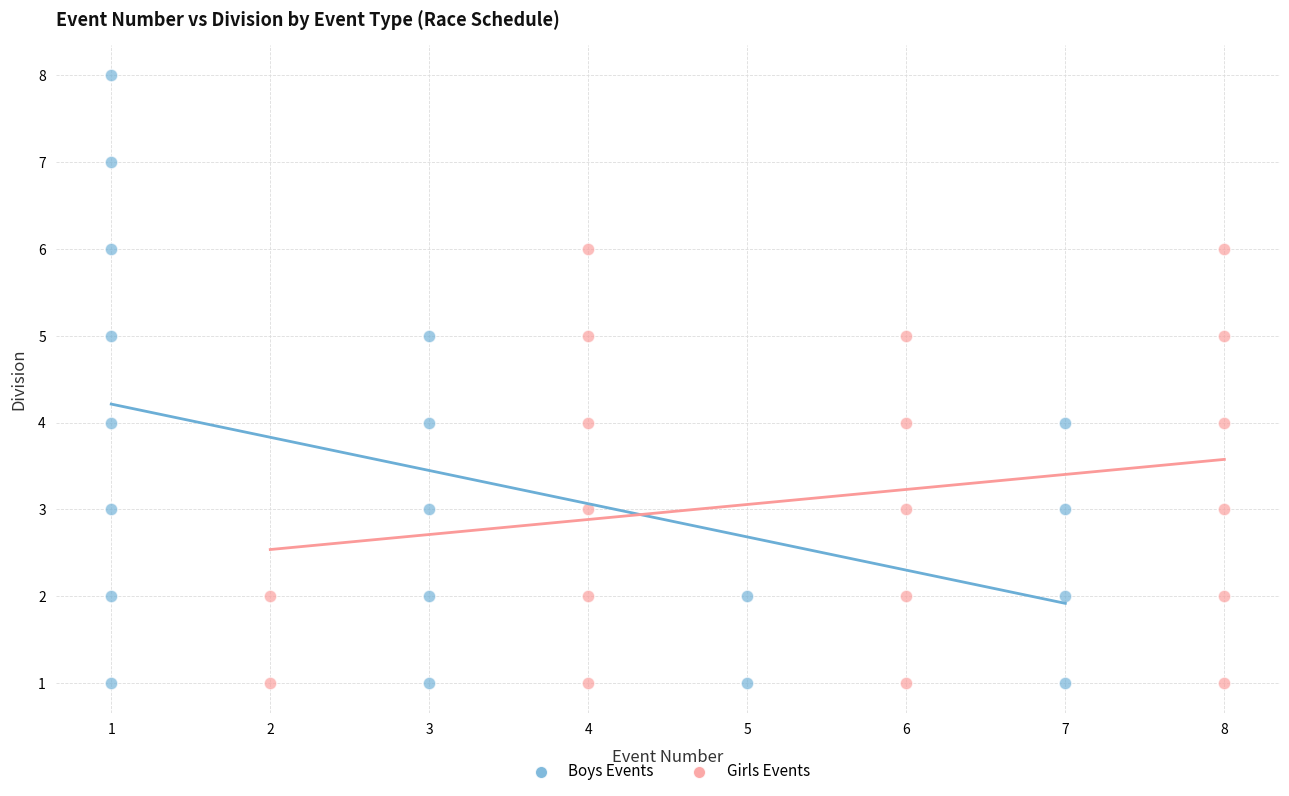

Which series has the largest Y range (max minus min)?

Boys Events